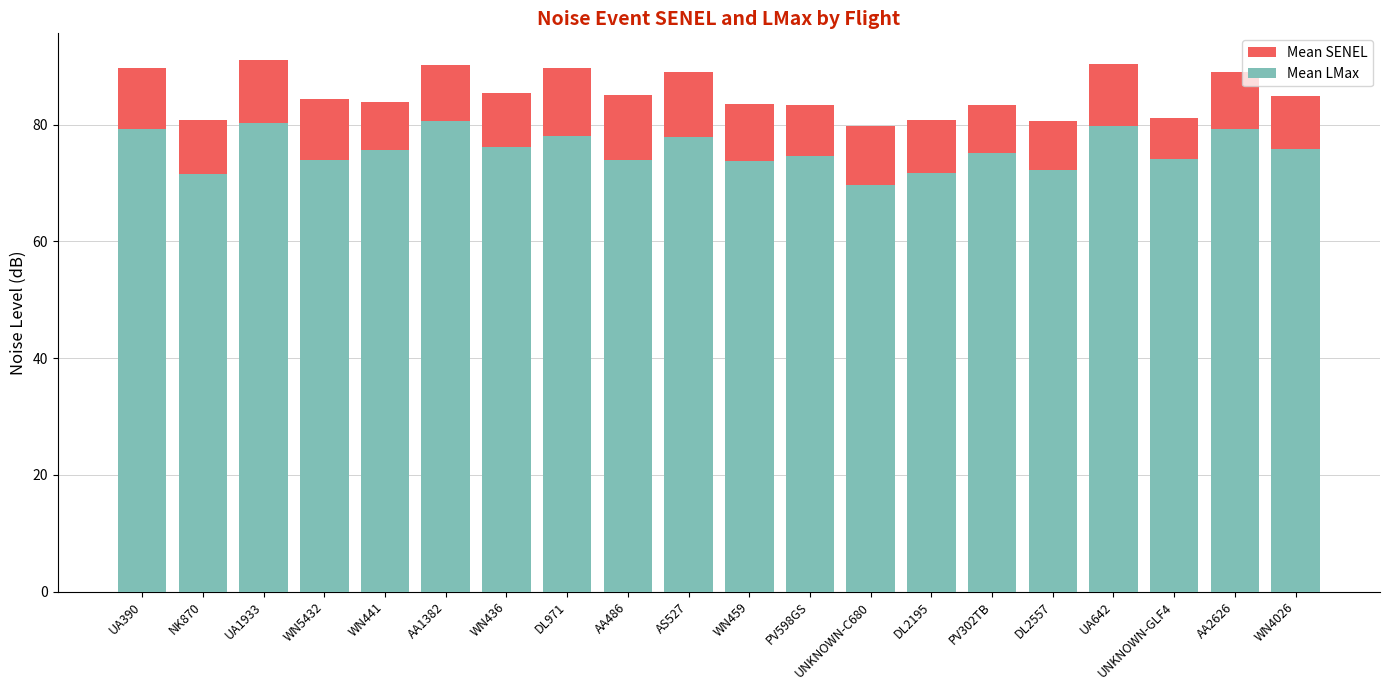

At which category is the sum across all series the highest?

UA1933